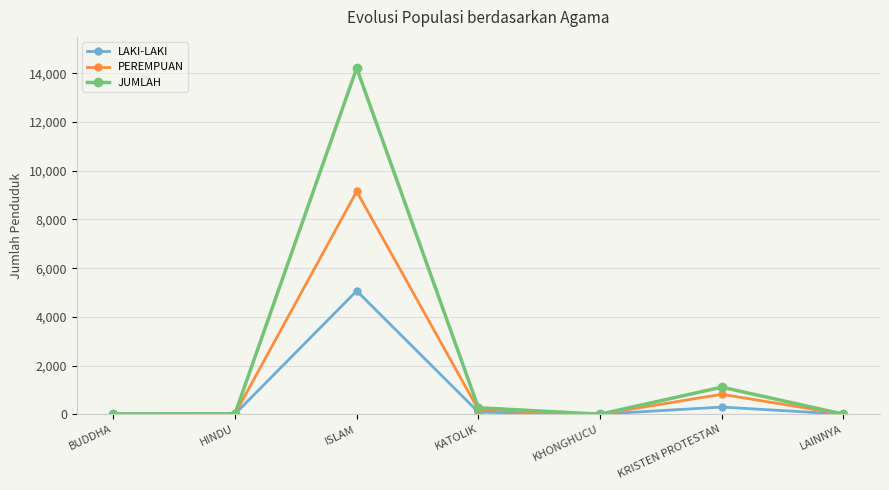

Is it true that LAKI-LAKI equals 5066 at ISLAM?

True